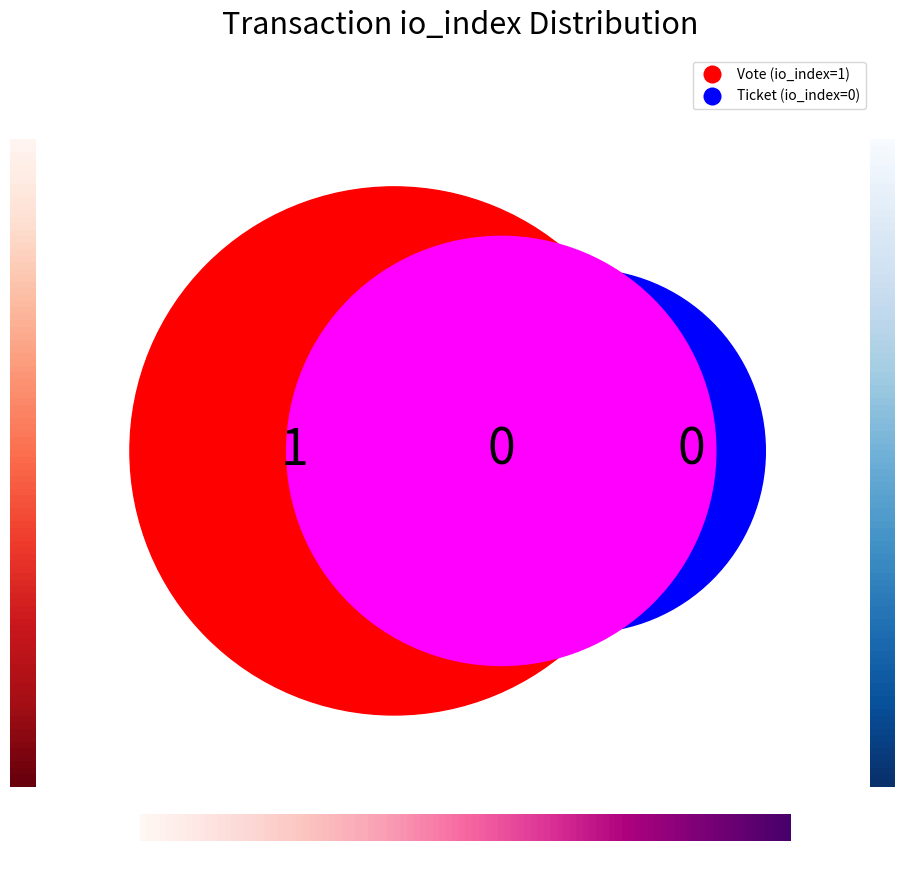

Is the sum of counts and 1 greater than half?

Yes